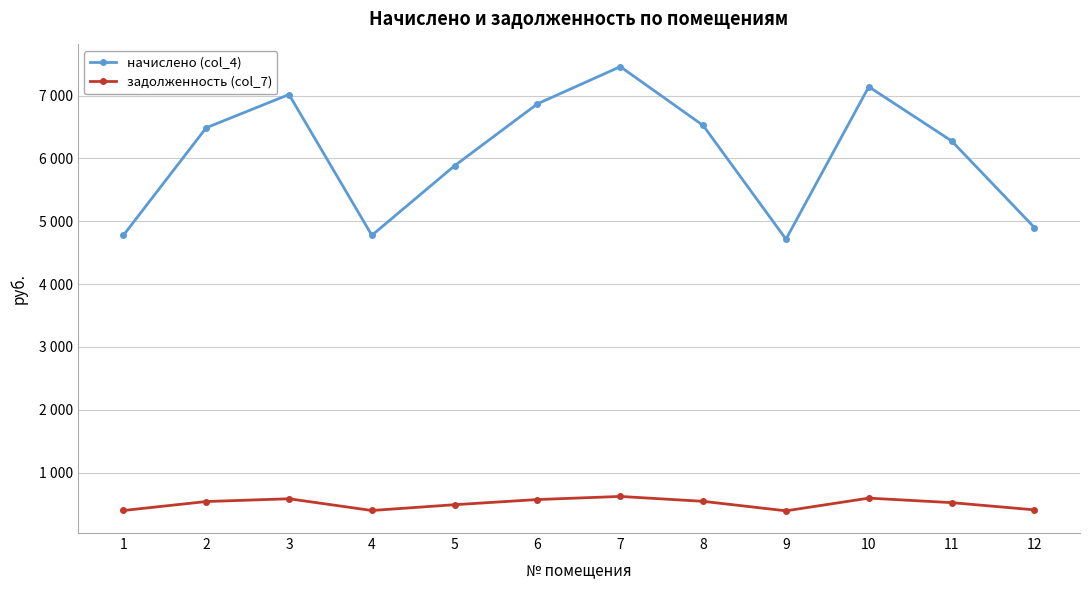

What are all the series names shown in the legend?

начислено (col_4), задолженность (col_7)